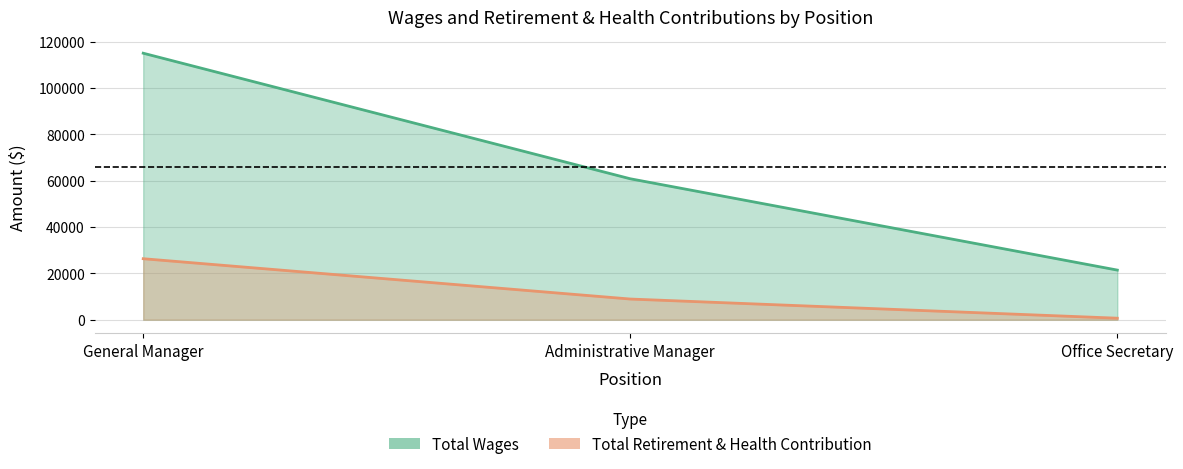

Which series has the largest total across all categories?

Total Wages